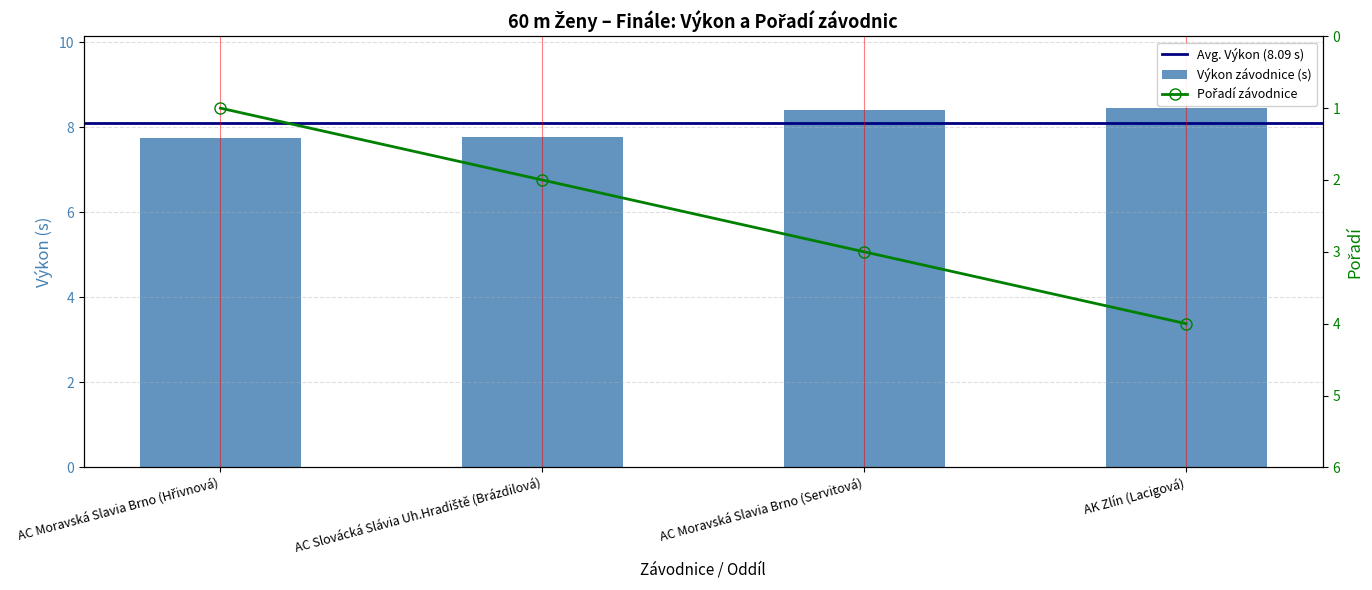

Count the number of categories in the chart.

4